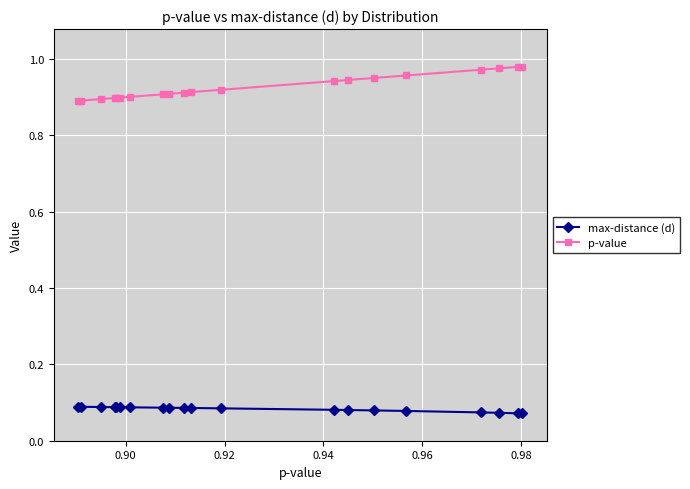

How many max-distance (d) values are between 0 and 1?

20